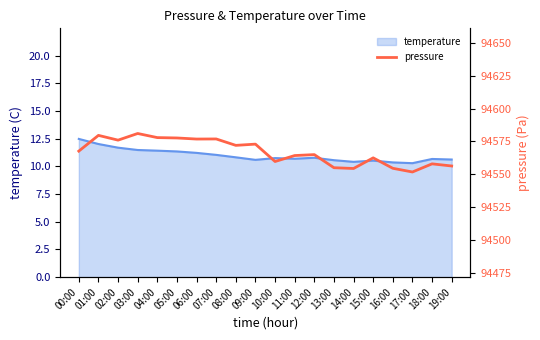

The temperature series shows 6.9 at 03:00. True or false?

False